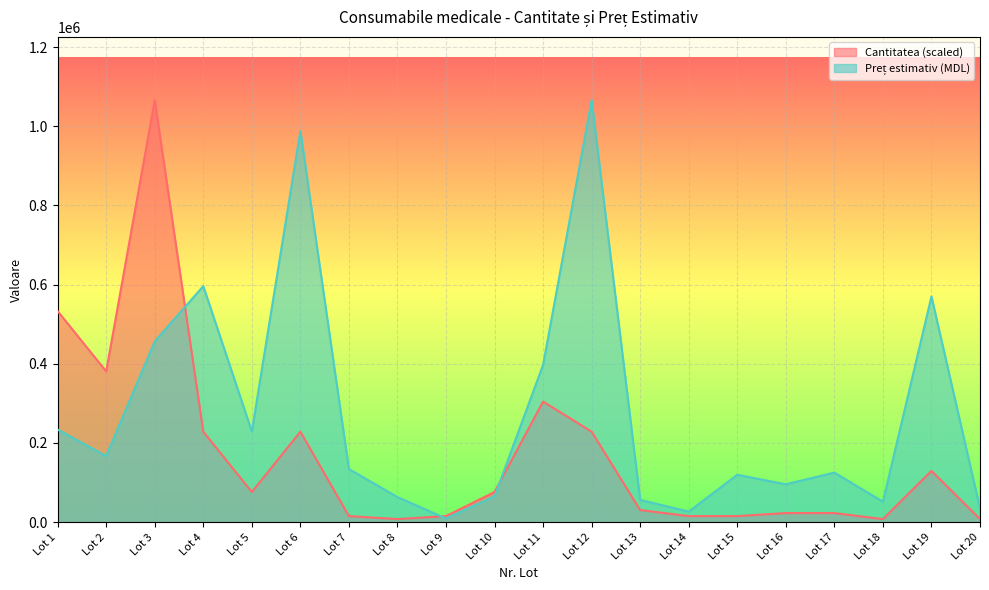

What is the difference between the Prețul estimativ values at Lot 15 and Lot 18?

67976